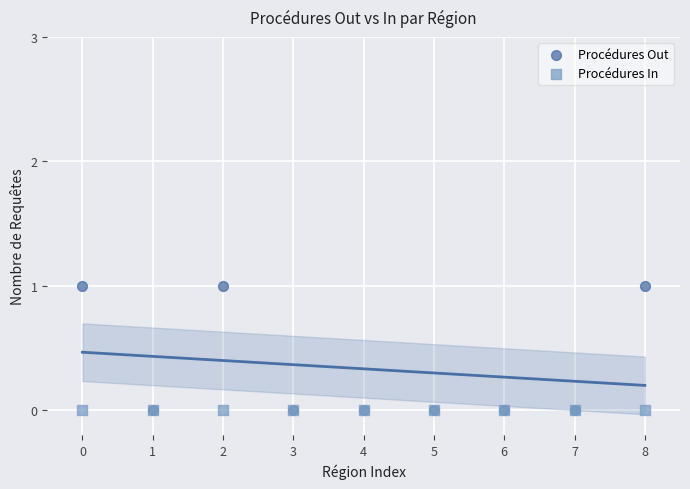

What are all the series names shown in the legend?

Procédures Out, Procédures In